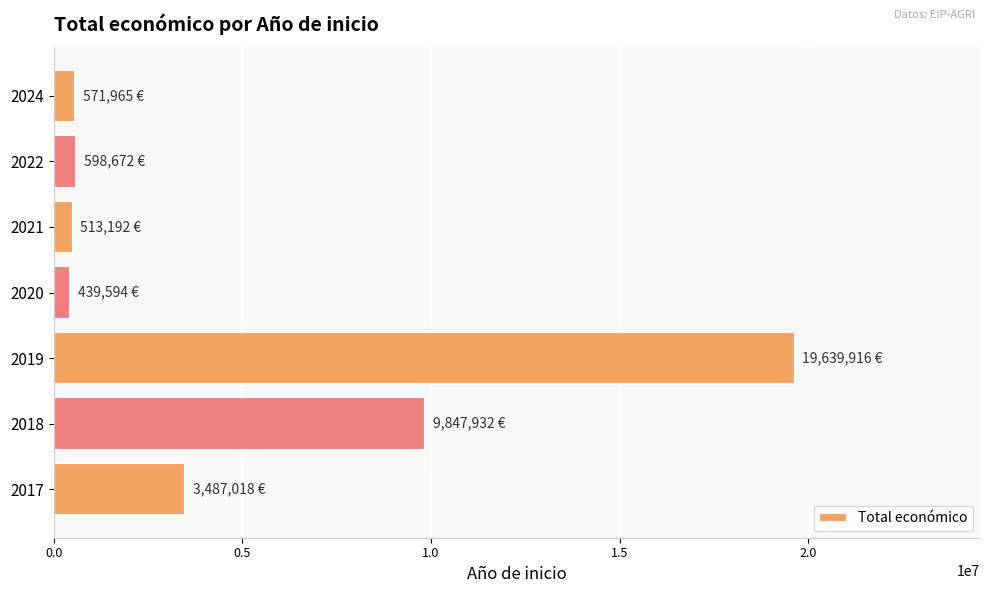

What is the difference between the second highest and second lowest values?

9334740